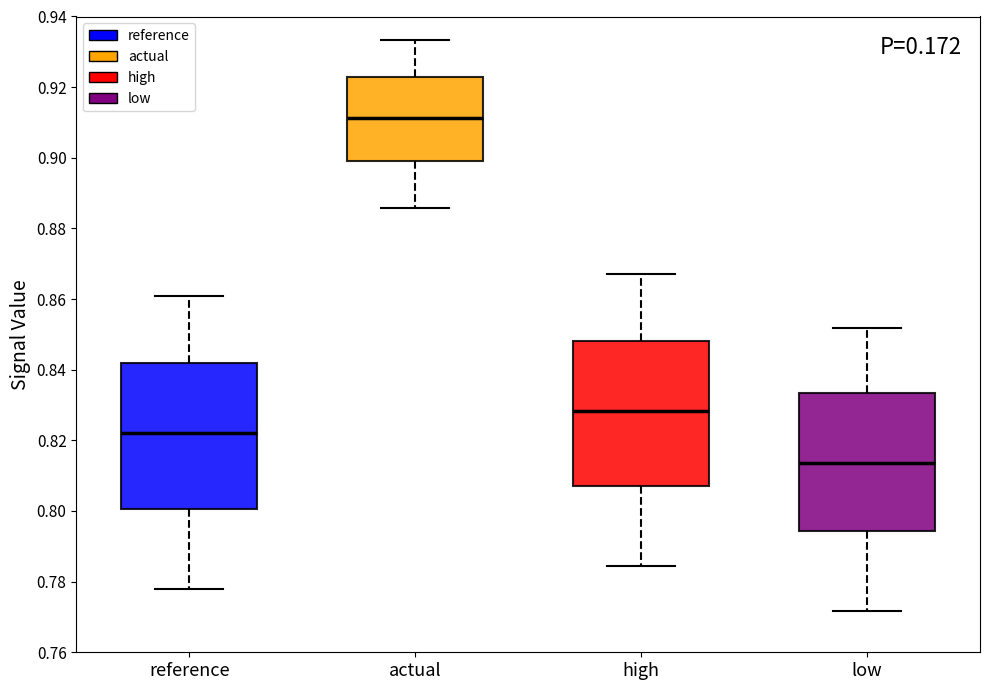

Reading left to right, transcribe this box plot: for each box, give where its median line is, the range the box spans, and where its two whiskers end, as read against the y-axis. The values are not printed on the chart, so give them approximately, as read against the axis.

reference: median 0.822, box 0.800 to 0.842, whiskers 0.778 to 0.860
actual: median 0.912, box 0.900 to 0.922, whiskers 0.886 to 0.934
high: median 0.828, box 0.808 to 0.848, whiskers 0.784 to 0.866
low: median 0.814, box 0.794 to 0.834, whiskers 0.772 to 0.852